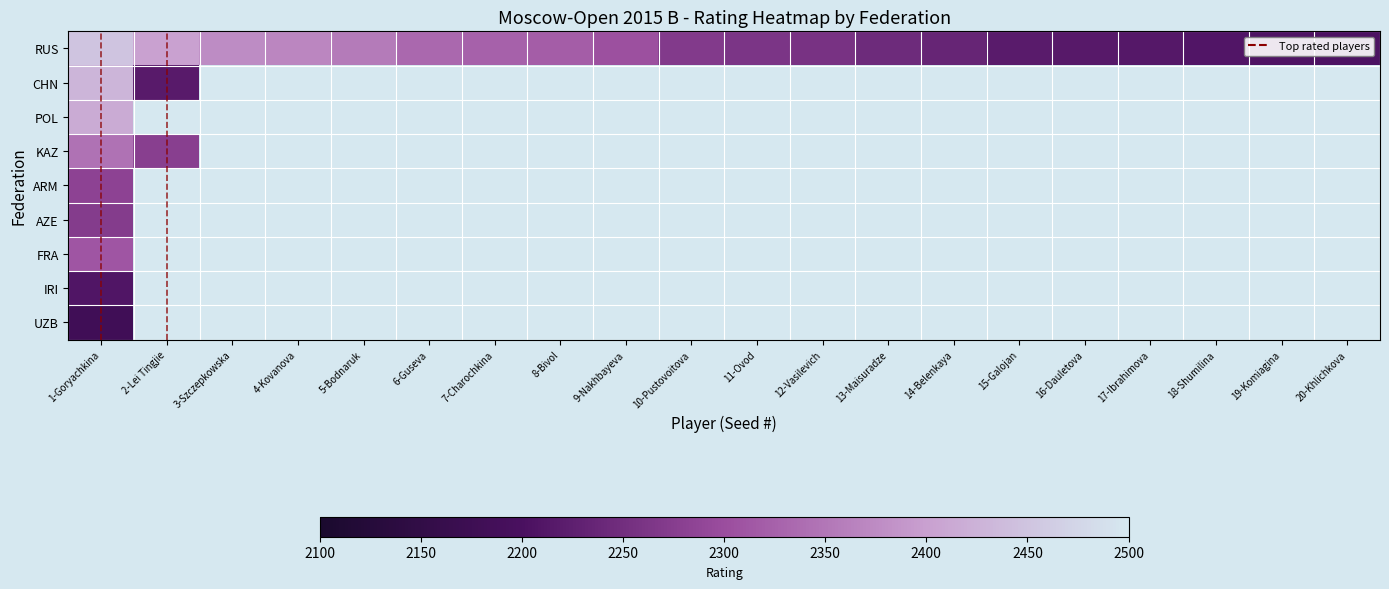

At 17-Ibrahimova, list the series in order from largest to smallest.

RUS, CHN, POL, KAZ, ARM, AZE, FRA, IRI, UZB